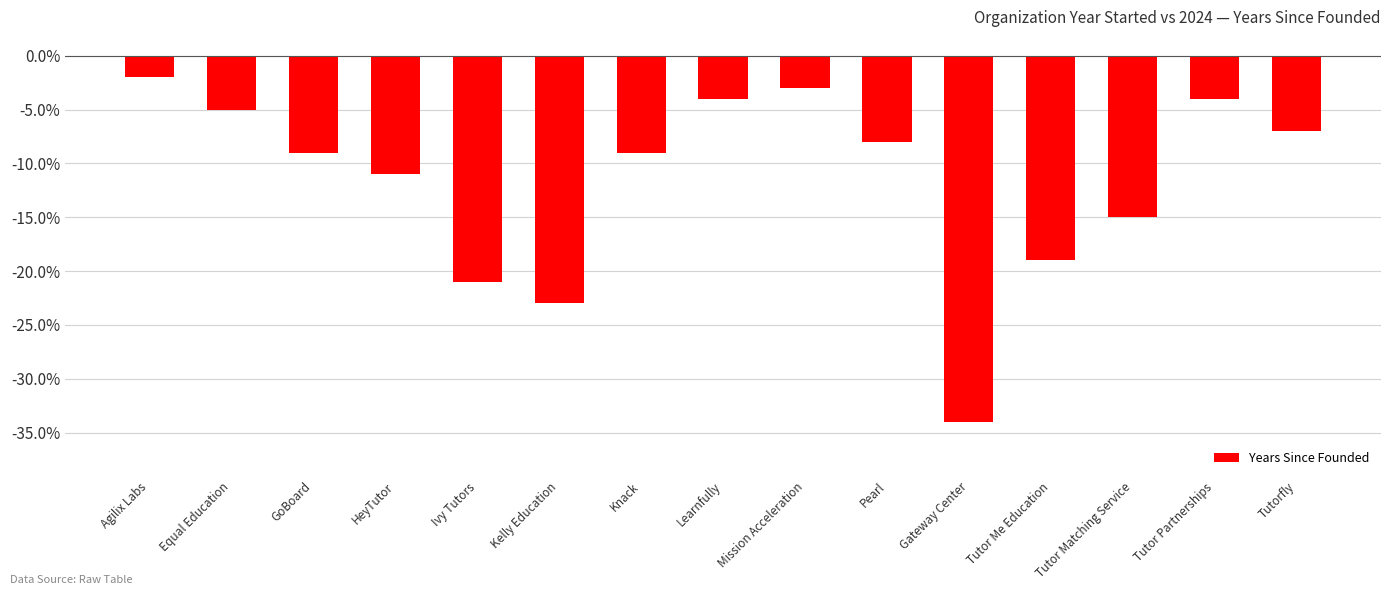

What is the label of the 4th bar from the right?

Tutor Me Education